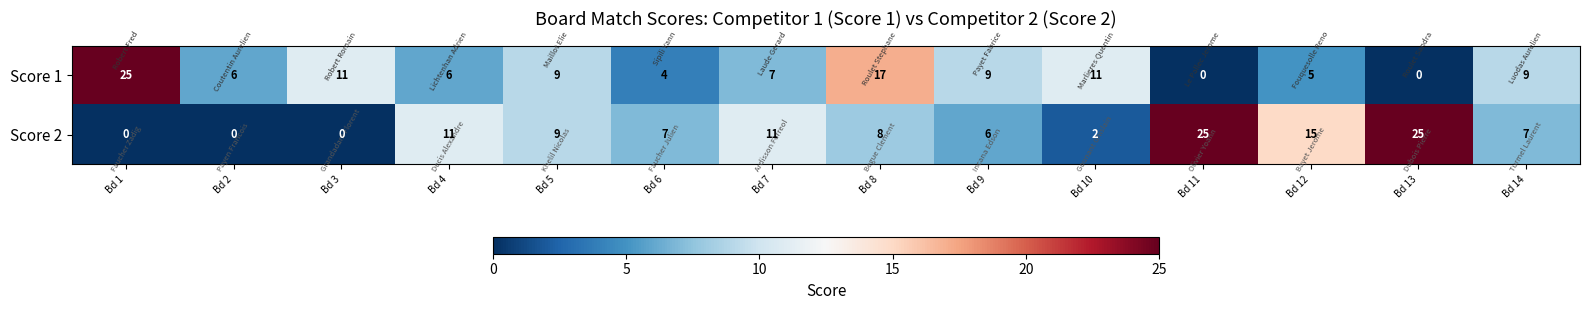

Which series has the largest total across all categories?

Score 2